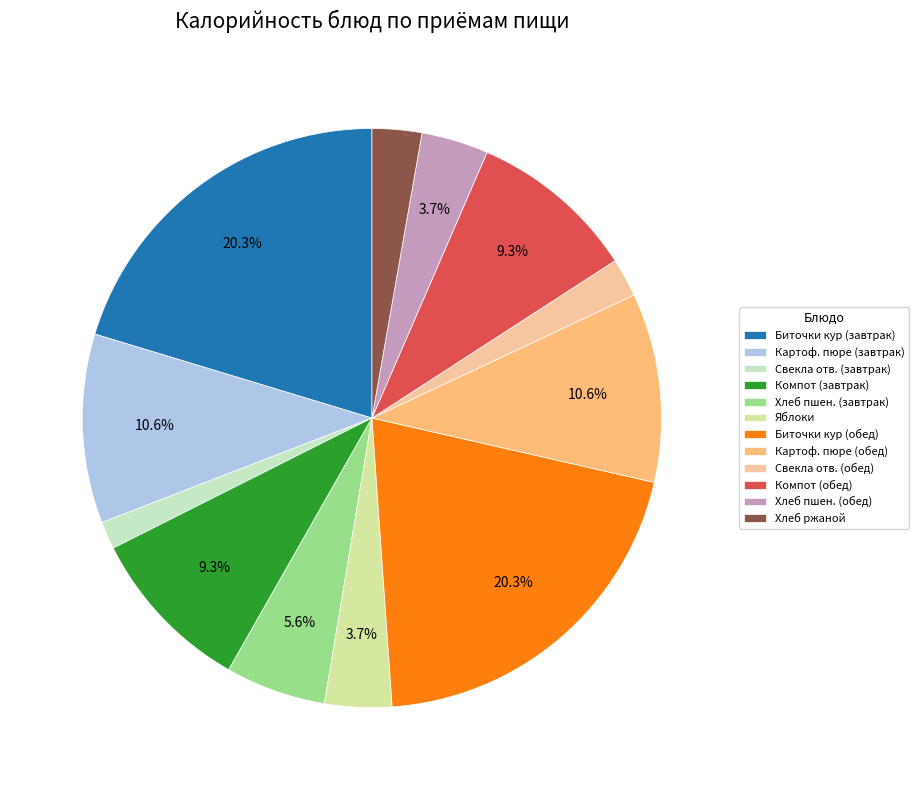

What is the smallest slice in the pie chart?

Свекла отв. (завтрак)